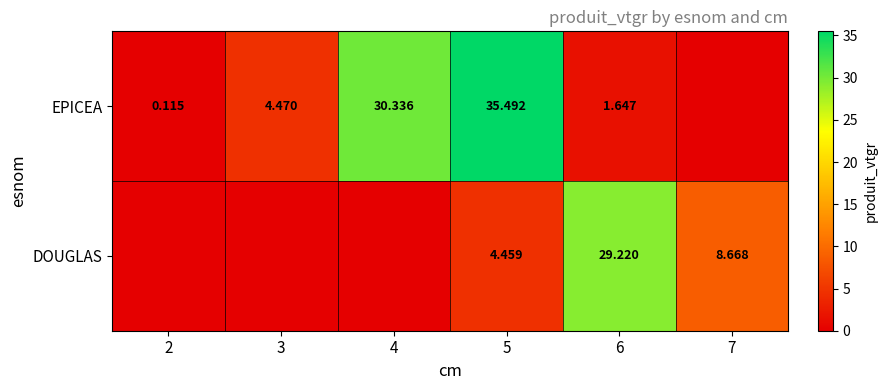

Count the number of categories in the chart.

6